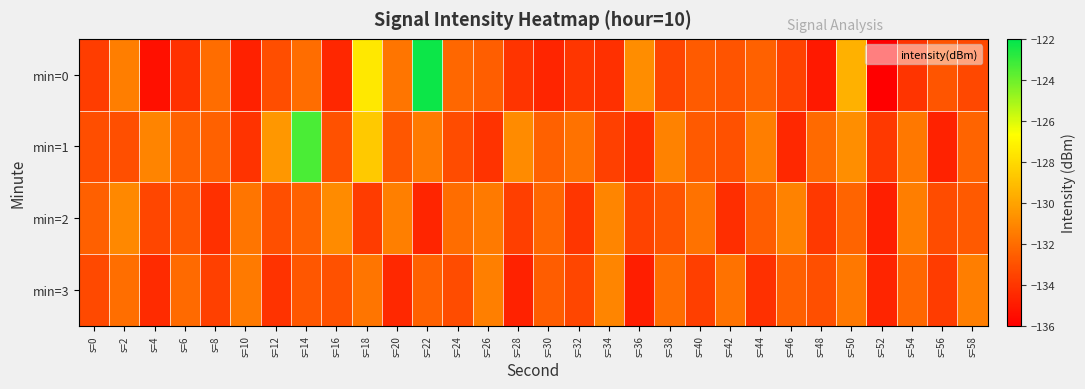

Reading left to right, list all the values displayed in this chart.

min=0: s=0=-133.7	s=2=-131.4	s=4=-135.4	s=6=-134.2	s=8=-132.0	s=10=-134.8	s=12=-133.1	s=14=-132.0	s=16=-134.6	s=18=-127.5	s=20=-131.7	s=22=-122.2	s=24=-132.2	s=26=-132.5	s=28=-134.0	s=30=-134.6	s=32=-134.0	s=34=-134.2	s=36=-130.9	s=38=-133.5	s=40=-132.6	s=42=-132.9	s=44=-132.4	s=46=-133.5	s=48=-135.1	s=50=-129.5	s=52=-136.0	s=54=-134.1	s=56=-132.8	s=58=-133.4
min=1: s=0=-133.1	s=2=-133.1	s=4=-131.1	s=6=-132.3	s=8=-132.4	s=10=-134.1	s=12=-130.5	s=14=-123.4	s=16=-133.0	s=18=-128.6	s=20=-132.8	s=22=-131.5	s=24=-133.2	s=26=-134.1	s=28=-130.9	s=30=-132.4	s=32=-131.8	s=34=-133.6	s=36=-134.3	s=38=-131.2	s=40=-132.7	s=42=-133.0	s=44=-131.4	s=46=-134.5	s=48=-132.1	s=50=-130.8	s=52=-133.9	s=54=-131.6	s=56=-134.7	s=58=-132.3
min=2: s=0=-132.5	s=2=-131.0	s=4=-133.4	s=6=-132.8	s=8=-134.2	s=10=-131.7	s=12=-133.1	s=14=-132.4	s=16=-130.9	s=18=-133.8	s=20=-131.3	s=22=-134.6	s=24=-132.0	s=26=-131.5	s=28=-133.7	s=30=-132.2	s=32=-134.0	s=34=-131.1	s=36=-133.5	s=38=-132.9	s=40=-131.8	s=42=-134.3	s=44=-132.6	s=46=-131.2	s=48=-133.9	s=50=-132.3	s=52=-134.8	s=54=-131.4	s=56=-133.2	s=58=-132.7
min=3: s=0=-133.3	s=2=-131.9	s=4=-134.4	s=6=-132.1	s=8=-133.6	s=10=-131.5	s=12=-134.1	s=14=-132.8	s=16=-133.0	s=18=-131.7	s=20=-134.5	s=22=-132.4	s=24=-133.2	s=26=-131.3	s=28=-134.7	s=30=-132.6	s=32=-133.4	s=34=-131.1	s=36=-134.9	s=38=-132.0	s=40=-133.7	s=42=-131.8	s=44=-134.2	s=46=-132.5	s=48=-133.1	s=50=-131.6	s=52=-134.6	s=54=-132.2	s=56=-133.8	s=58=-131.4